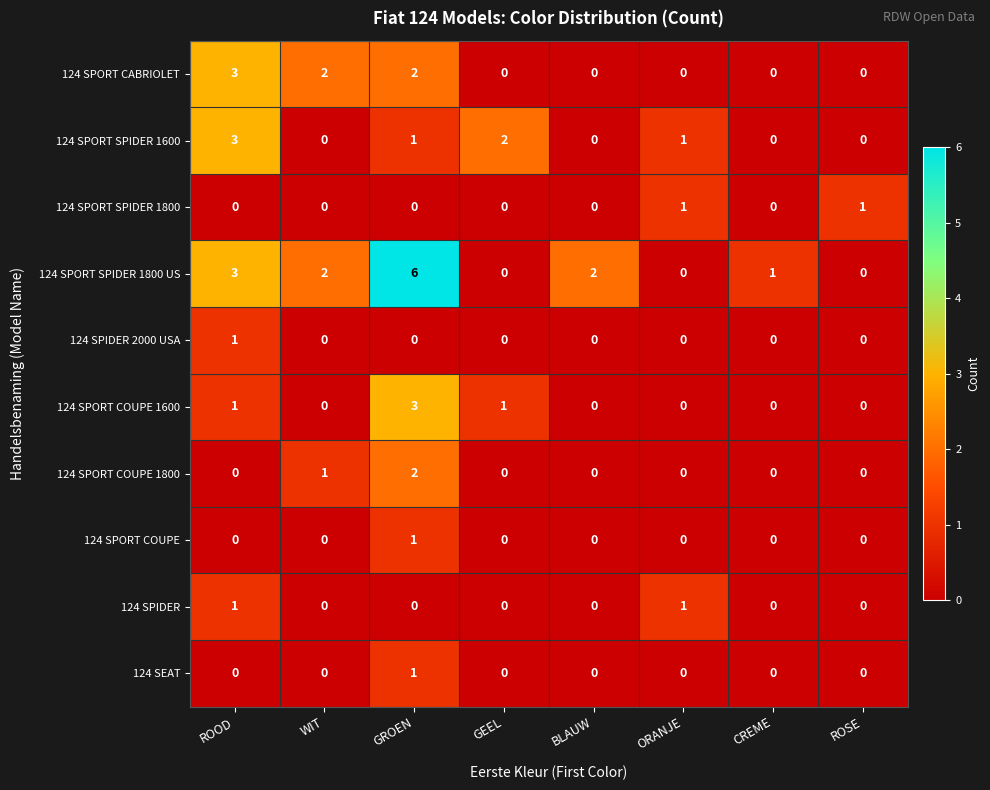

The value of 124 SPORT SPIDER 1600 at ROSE is -1. True or false?

False